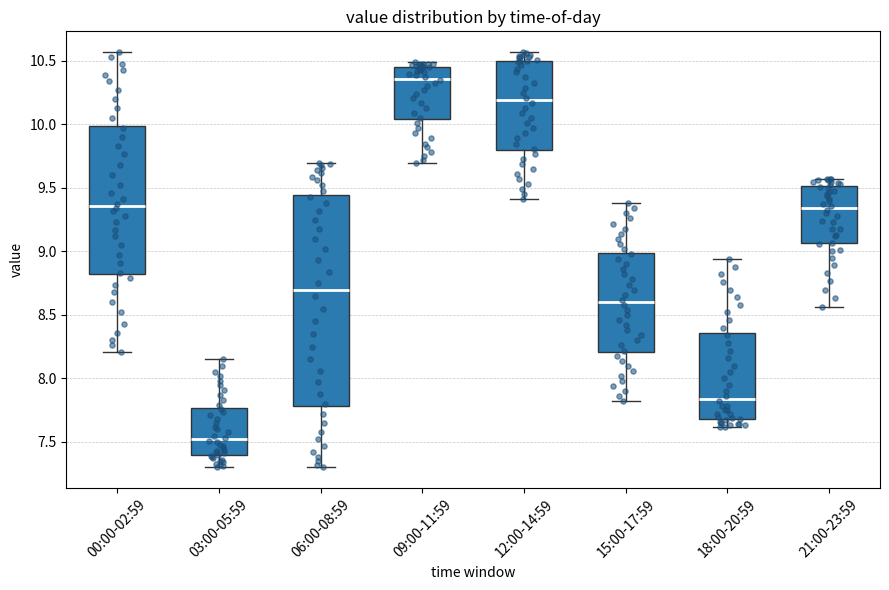

Where does the lower whisker of the box for 18:00-20:59 end on the y-axis? The values are not printed on the chart, so give them approximately, as read against the axis.

7.60